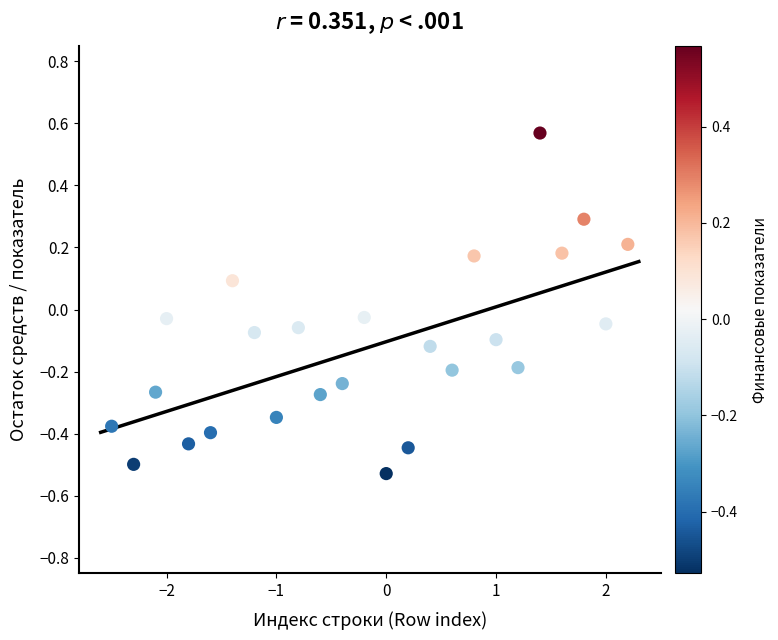

What is the range of X values (max minus min)?

4.7